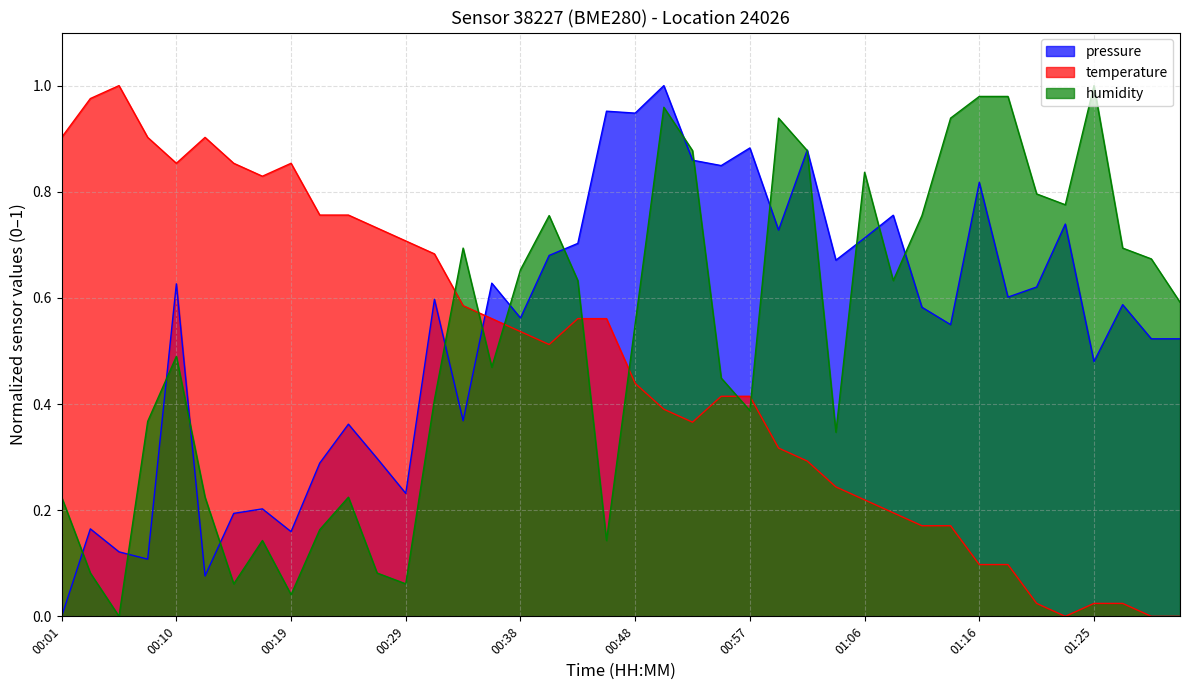

Reading left to right, list all the values displayed in this chart.

pressure: 0.0	0.2	0.1	0.1	0.6	0.1	0.2	0.2	0.2	0.3	0.4	0.3	0.2	0.6	0.4	0.6	0.6	0.7	0.7	1.0	0.9	1.0	0.9	0.8	0.9	0.7	0.9	0.7	0.7	0.8	0.6	0.5	0.8	0.6	0.6	0.7	0.5	0.6	0.5	0.5
temperature: 0.9	1.0	1.0	0.9	0.9	0.9	0.9	0.8	0.9	0.8	0.8	0.7	0.7	0.7	0.6	0.6	0.5	0.5	0.6	0.6	0.4	0.4	0.4	0.4	0.4	0.3	0.3	0.2	0.2	0.2	0.2	0.2	0.1	0.1	0.0	0.0	0.0	0.0	0.0	0.0
humidity: 0.2	0.1	0.0	0.4	0.5	0.2	0.1	0.1	0.0	0.2	0.2	0.1	0.1	0.4	0.7	0.5	0.7	0.8	0.6	0.1	0.6	1.0	0.9	0.4	0.4	0.9	0.9	0.3	0.8	0.6	0.8	0.9	1.0	1.0	0.8	0.8	1.0	0.7	0.7	0.6